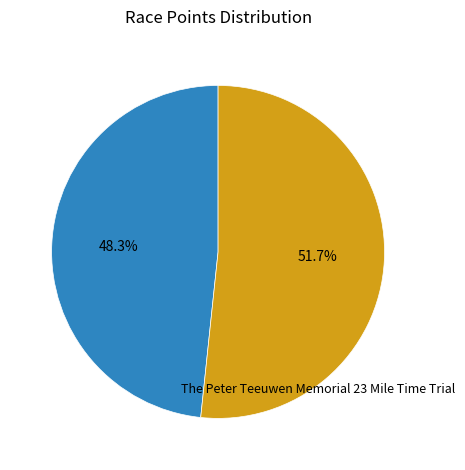

To the nearest percent, what portion does The Peter Teeuwen Memorial 23 Mile Time Trial represent?

52%